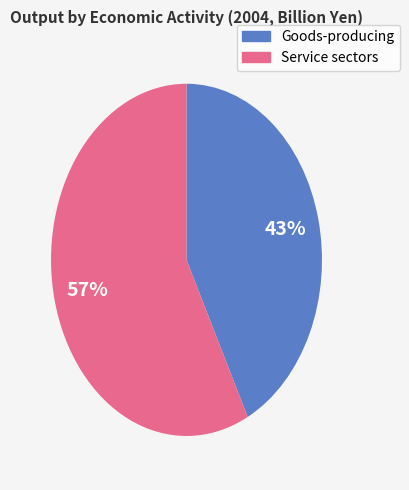

Does any single category account for the majority?

Yes